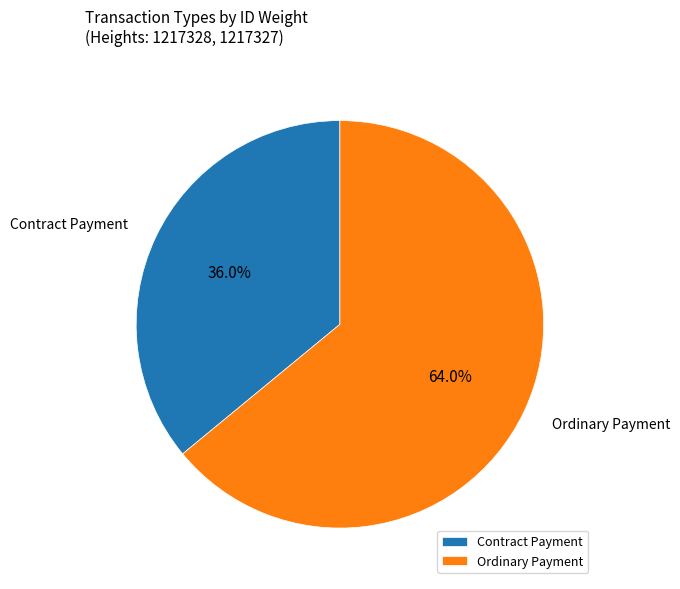

How many slices are in this pie chart?

2